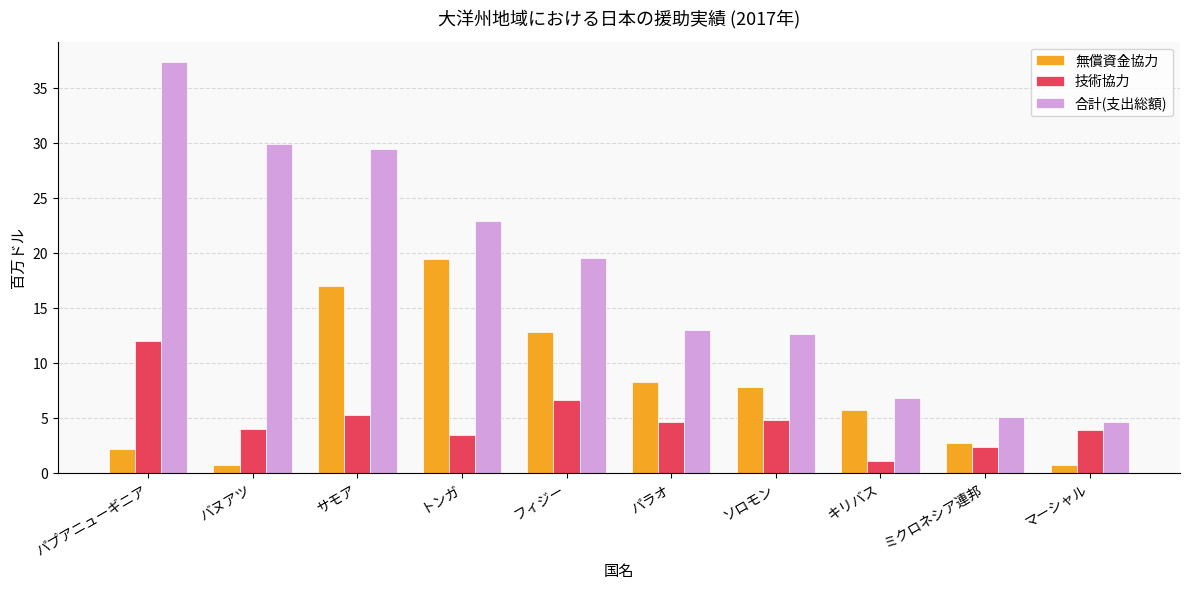

What are all the series names shown in the legend?

無償資金協力, 技術協力, 合計(支出総額)